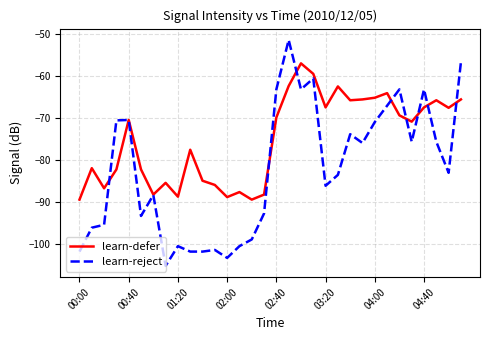

Rank the series by their average value, from highest to lowest.

learn-defer, learn-reject